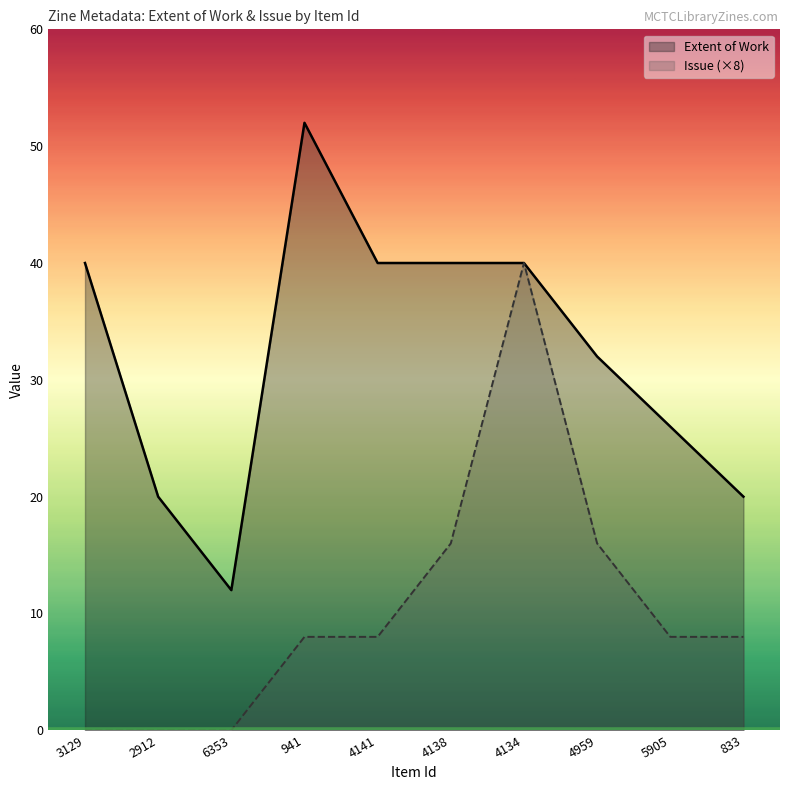

What is the label of the 10th point from the left?

833